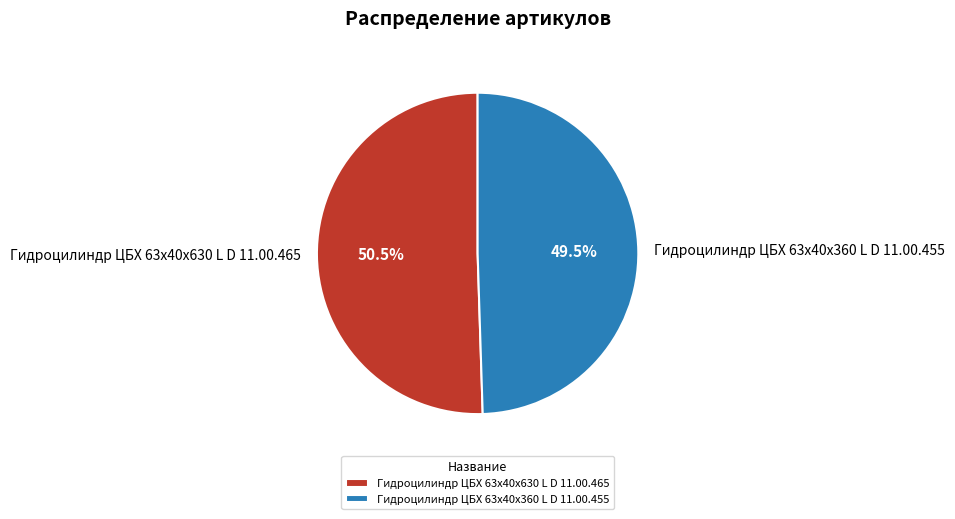

To the nearest percent, what is the average slice percentage?

50%